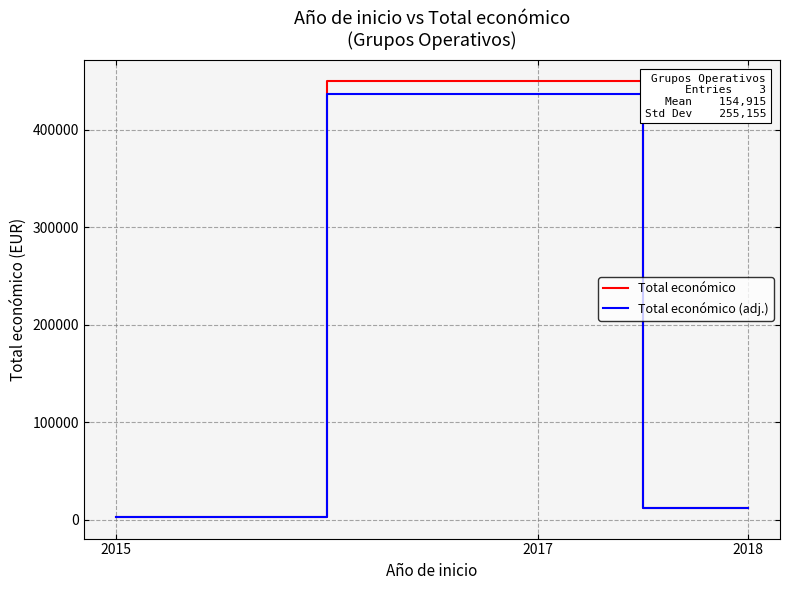

Does the chart display data point markers on the line(s)?

No